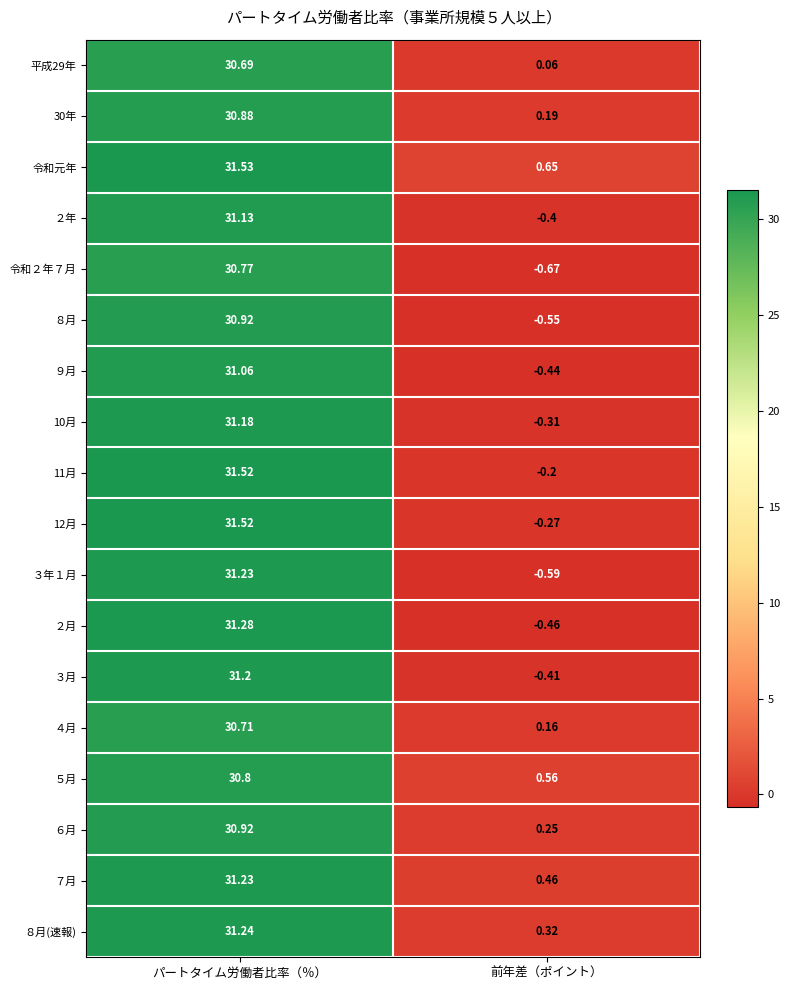

Is the value of ８月 at 前年差（ポイント） greater than the value of ９月 at 前年差（ポイント）?

No